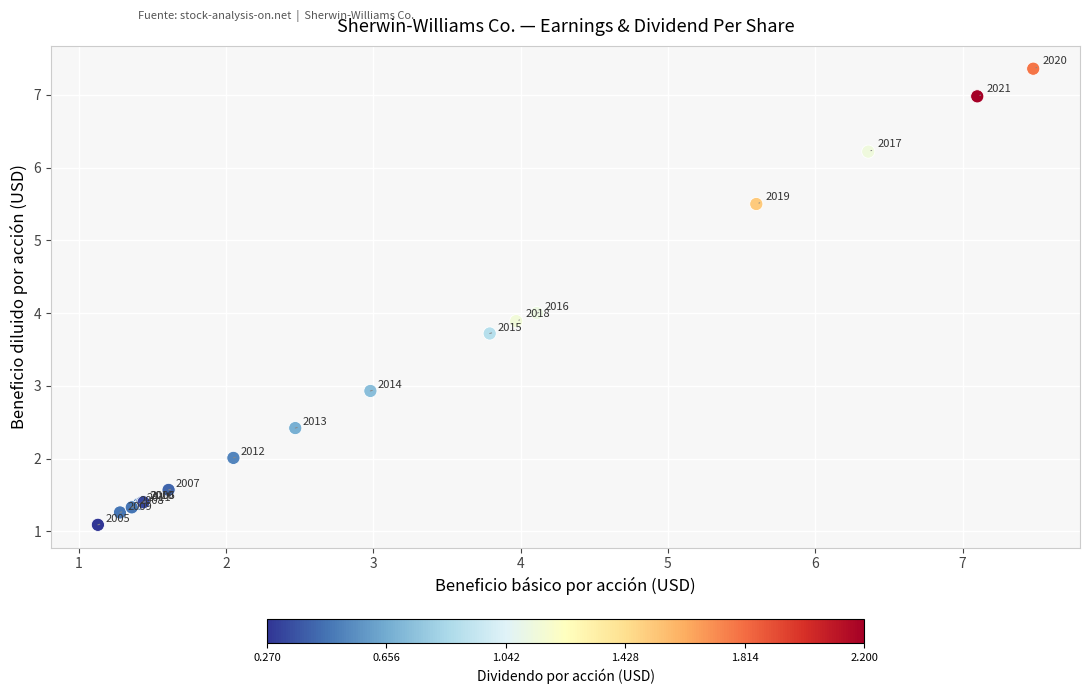

What Y value in the scatter plot is closest to 4?

4.0